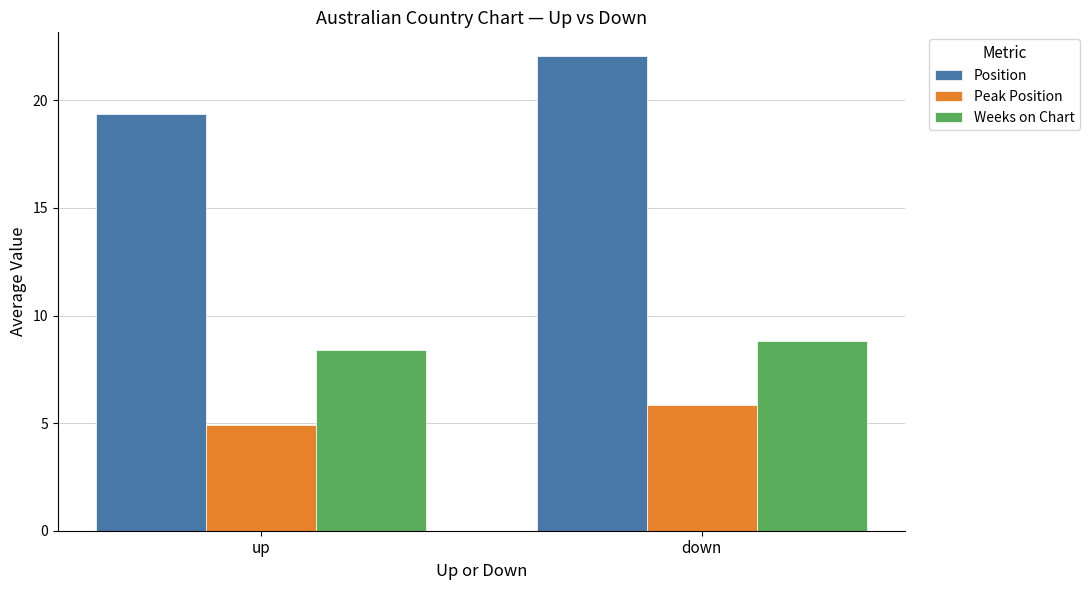

Reading right to left, transcribe all the data shown in this chart.

Position: down=22.1	up=19.3
Peak Position: down=5.8	up=4.9
Weeks on Chart: down=8.8	up=8.4